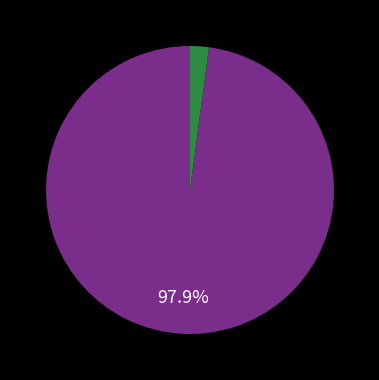

Count the number of slices in the pie.

2